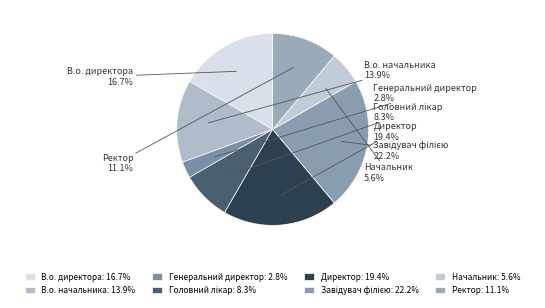

Count the number of slices in the pie.

8